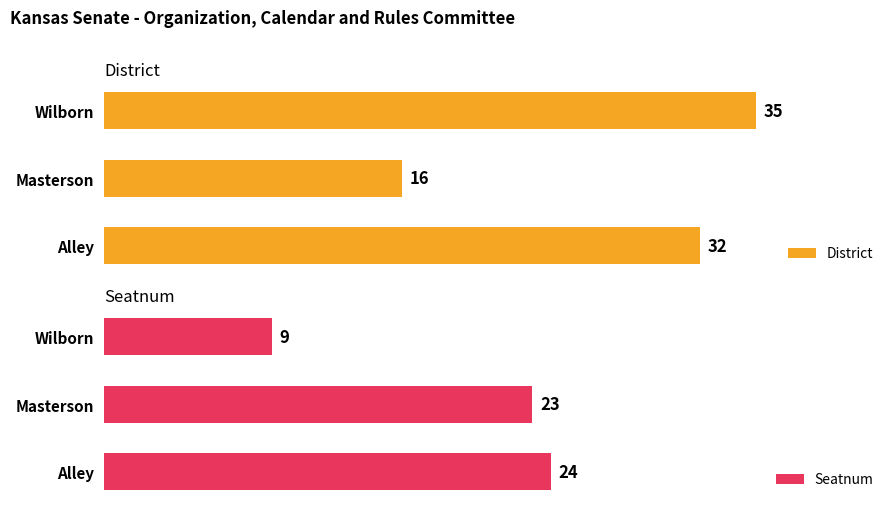

What is the average value of the District series?

28